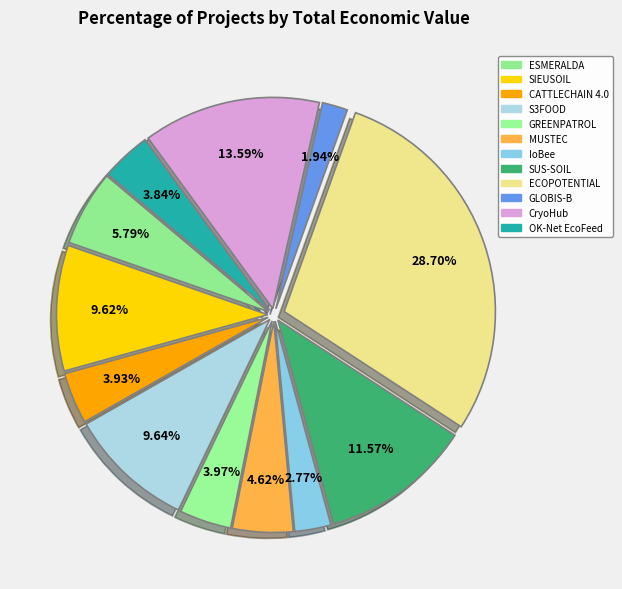

To the nearest percent, what percentage of the pie is OK-Net EcoFeed?

4%